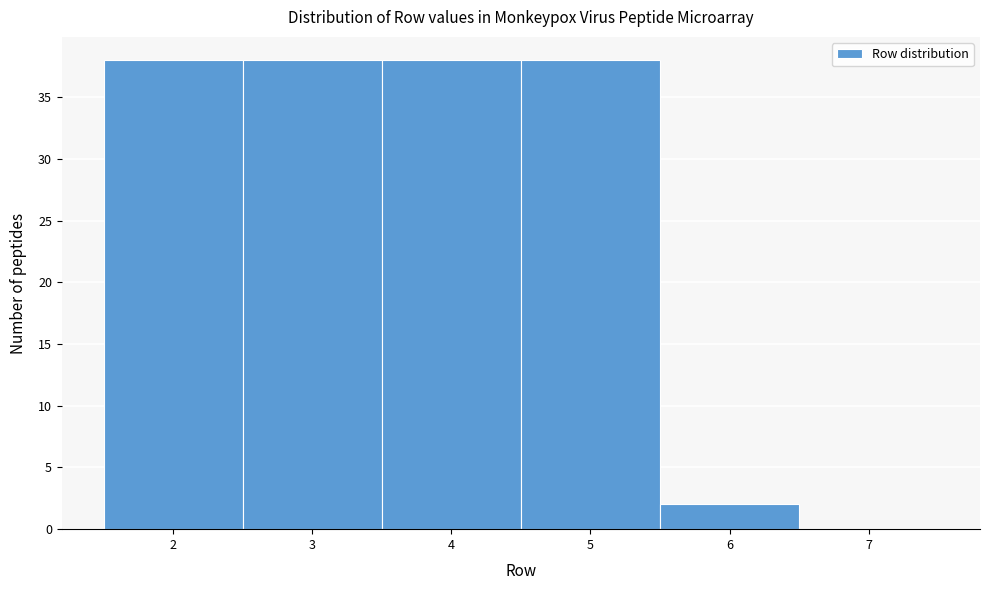

Reading left to right, extract all data points from this chart.

2=38	3=38	4=38	5=38	6=2	7=0